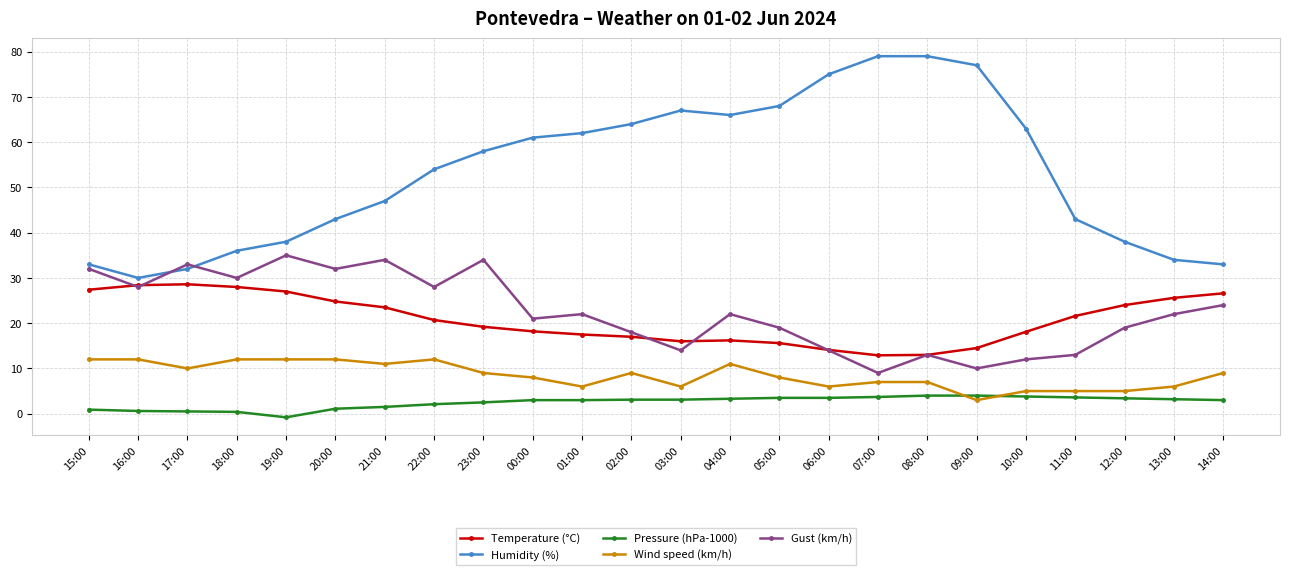

What is the lowest value of the Temperature (°C) series?

12.9